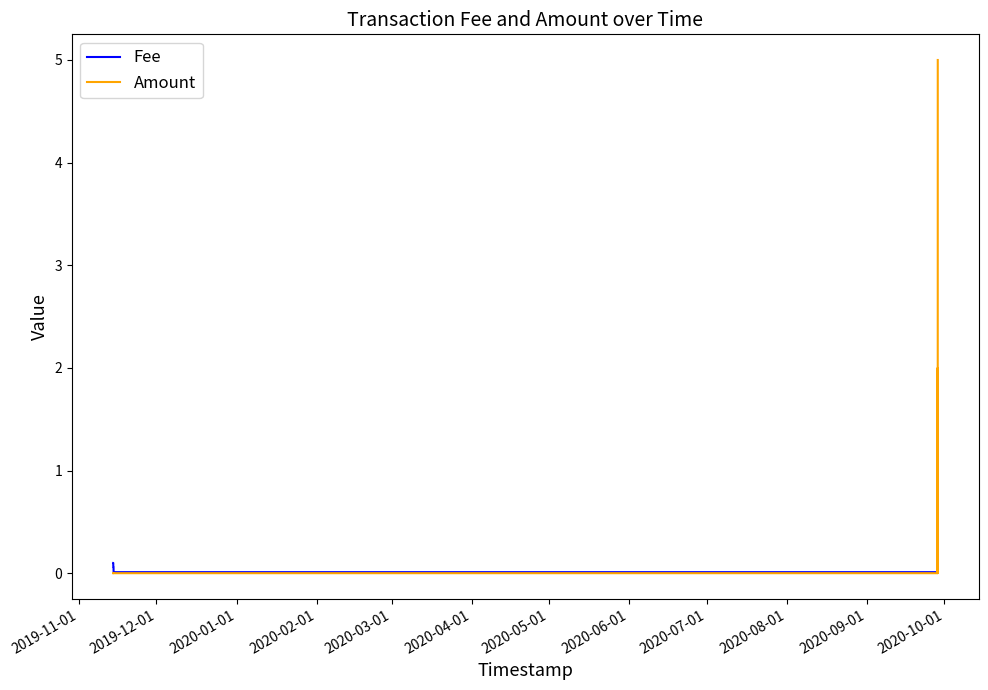

True or false: Amount has more than 0 points higher than both neighbors.

True